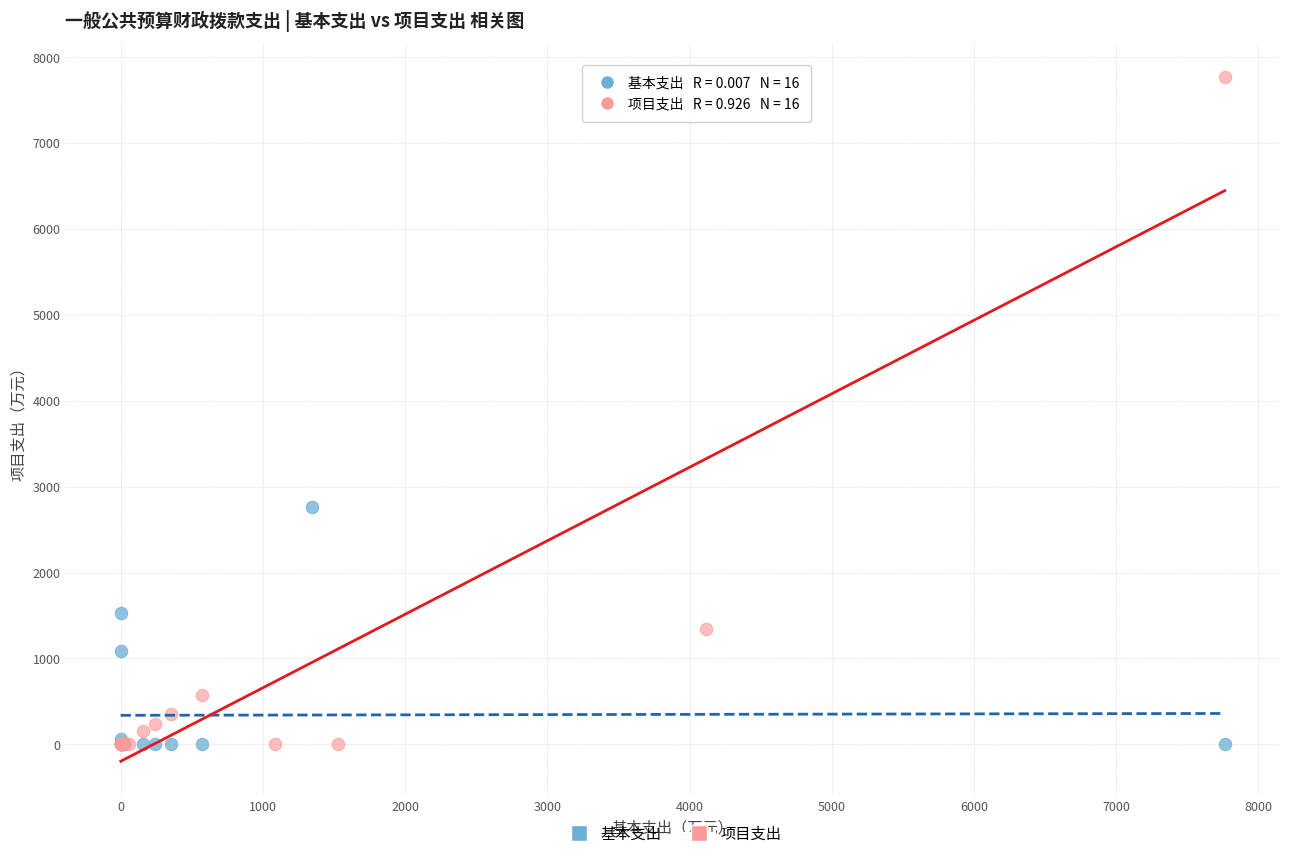

Which series reaches the maximum Y coordinate?

项目支出